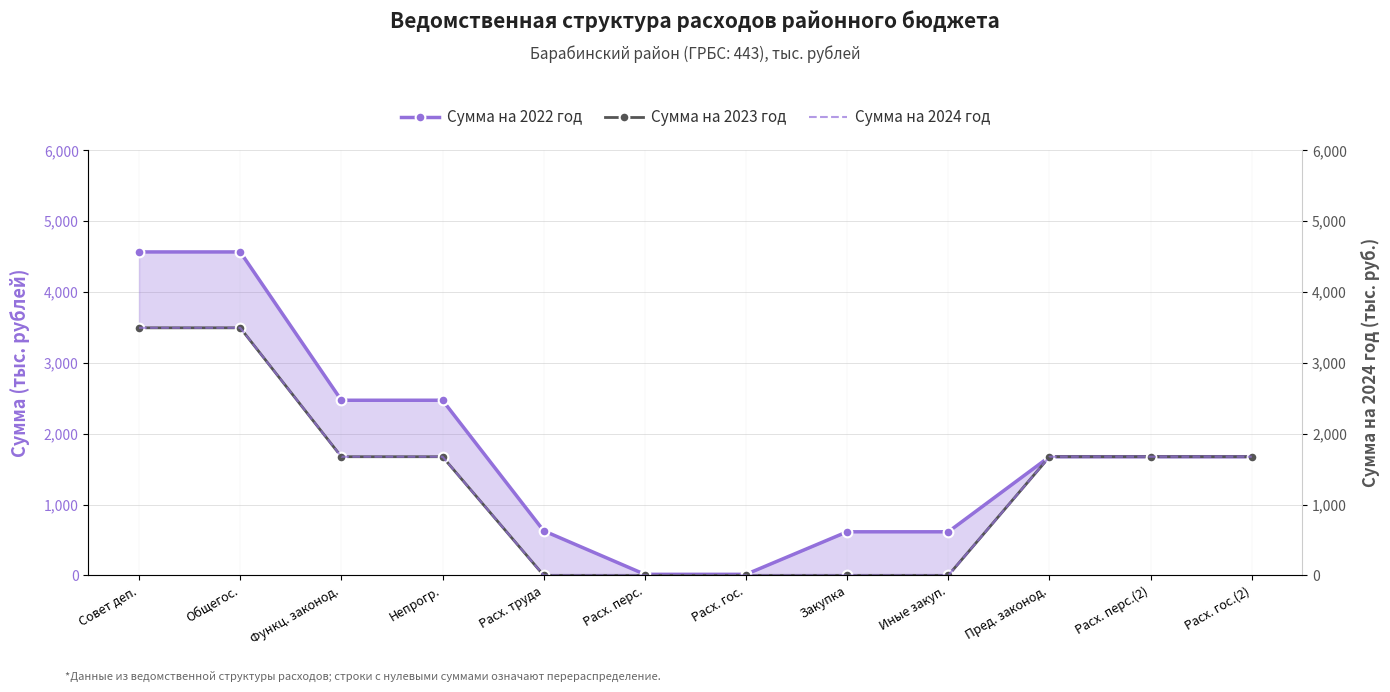

Between Общегос. and Расх. гос.(2), which is larger?

Общегос.